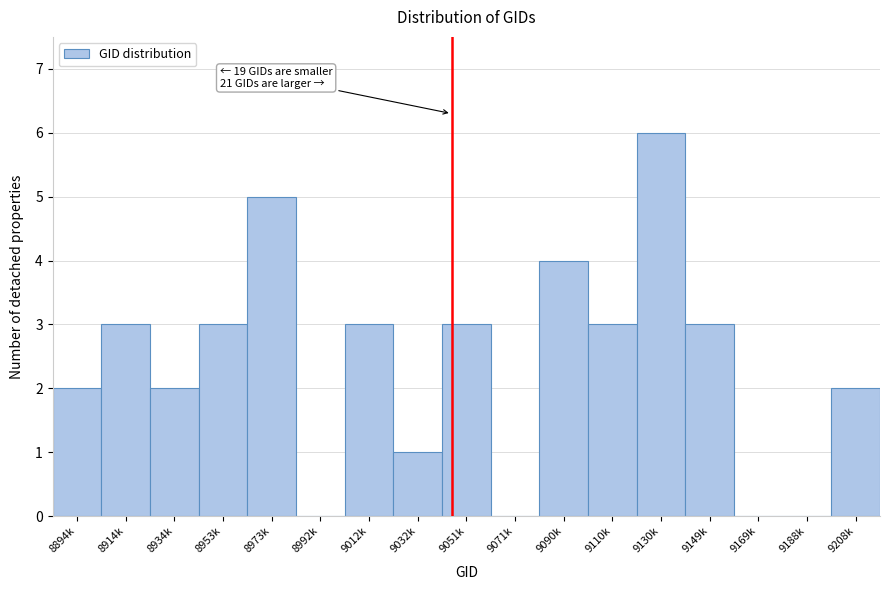

Reading left to right, extract all data points from this chart.

8894k=2	8914k=3	8934k=2	8953k=3	8973k=5	8992k=0	9012k=3	9032k=1	9051k=3	9071k=0	9090k=4	9110k=3	9130k=6	9149k=3	9169k=0	9188k=0	9208k=2